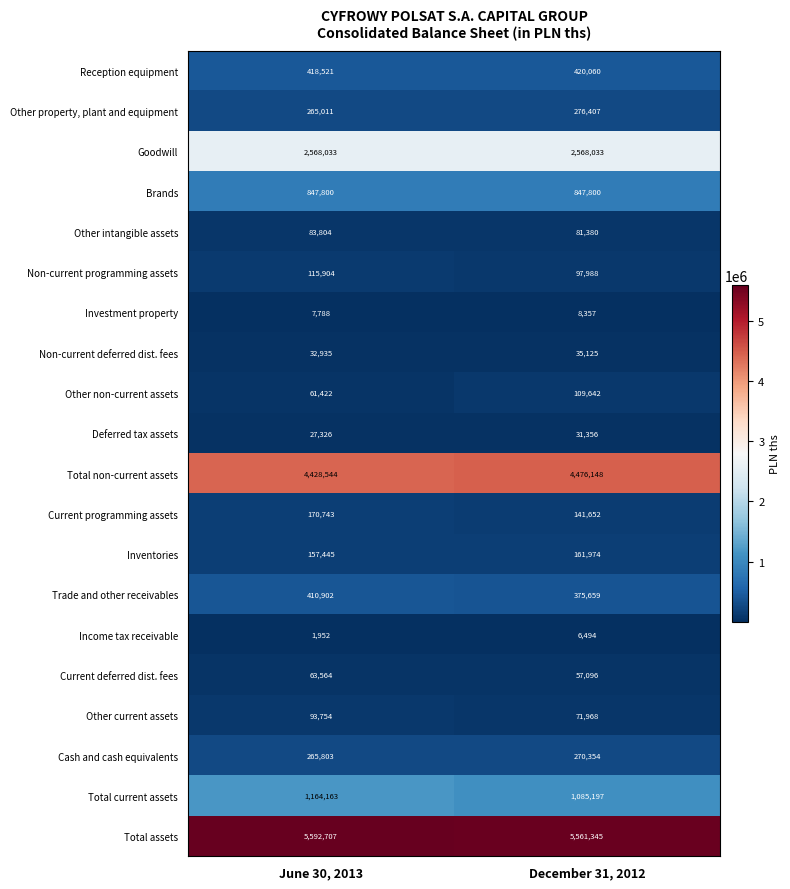

Where is Non-current deferred dist. fees nearest to the value 34030?

June 30, 2013